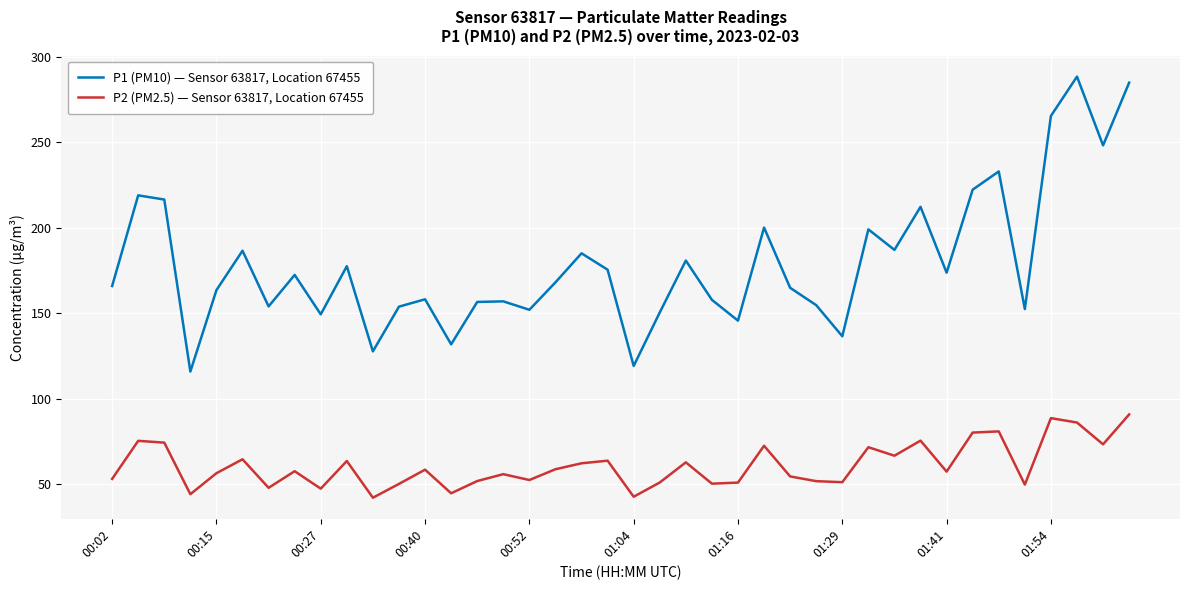

Which series has the largest range (max minus min)?

P1 (PM10) — Sensor 63817, Location 67455